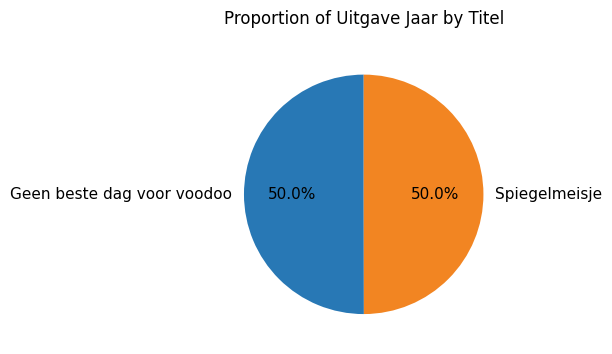

What is the ratio of the value at Geen beste dag voor voodoo to the value at Spiegelmeisje?

1.0